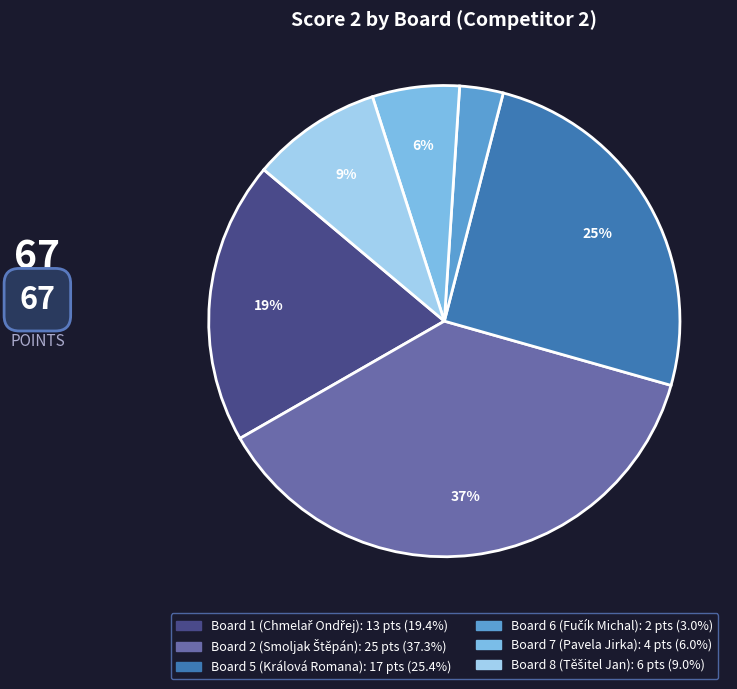

To the nearest percent, what is the difference between the largest and smallest slice percentages?

34%